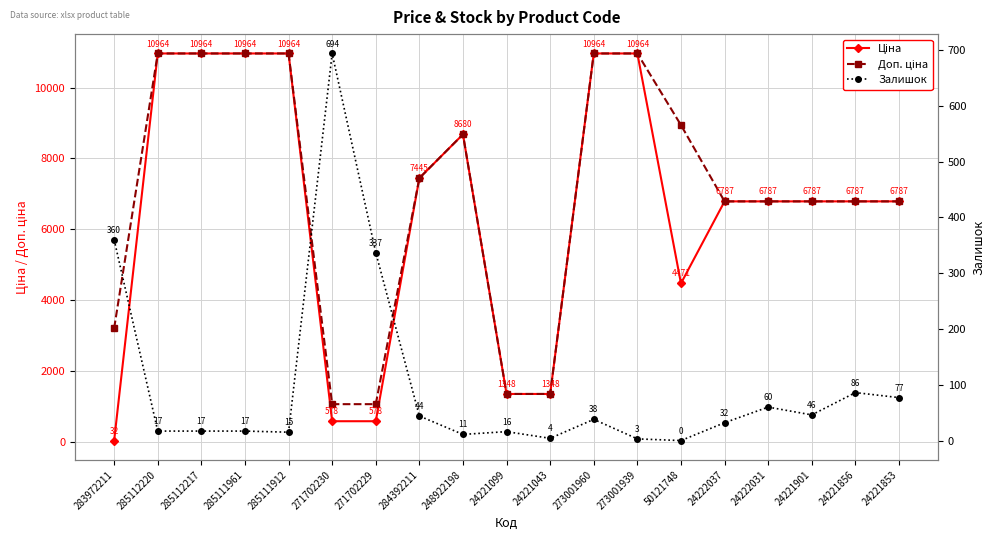

How many distinct data groups are displayed?

3